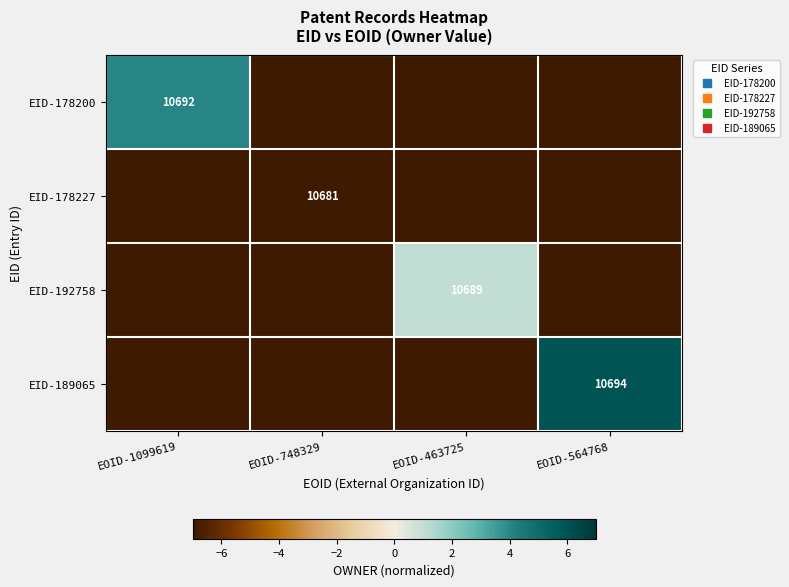

Rank the series by their maximum value, from highest to lowest.

EID-189065, EID-178200, EID-192758, EID-178227